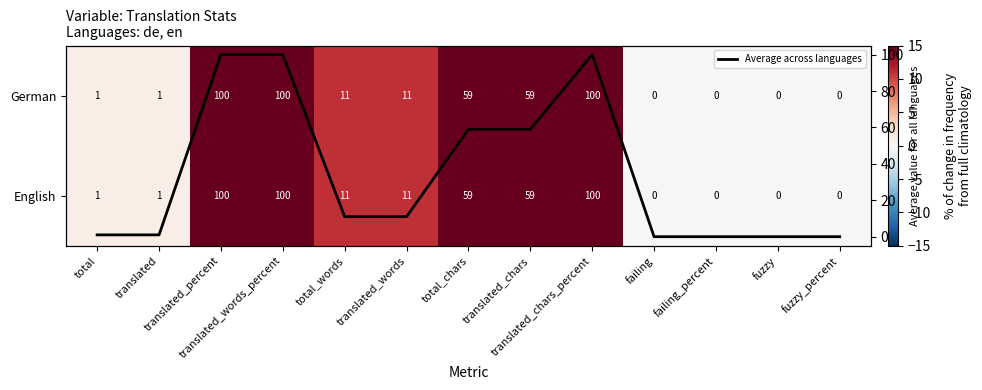

What is the greatest value displayed?

100